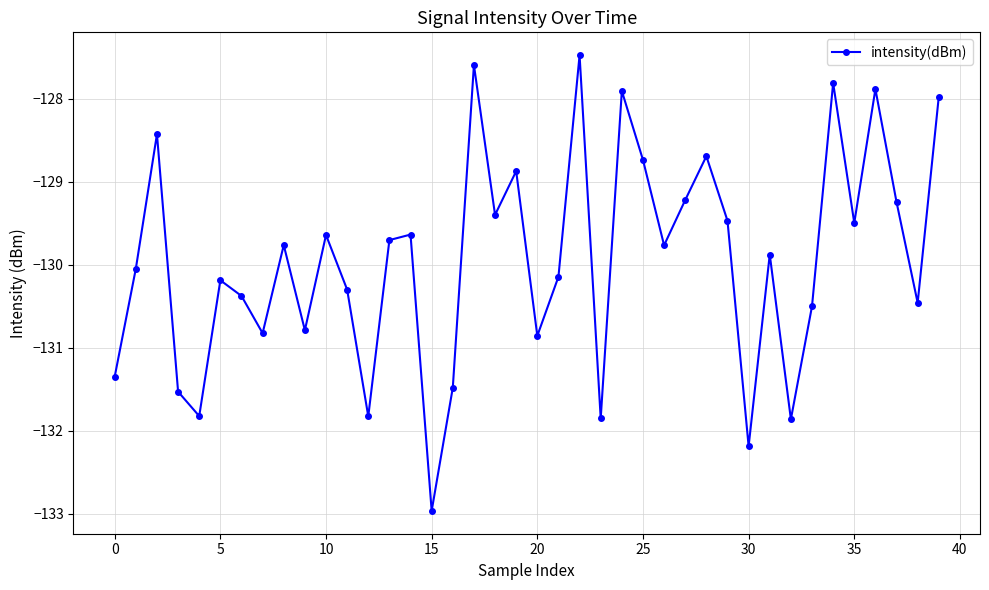

What is the minimum value shown in the chart?

-133.0